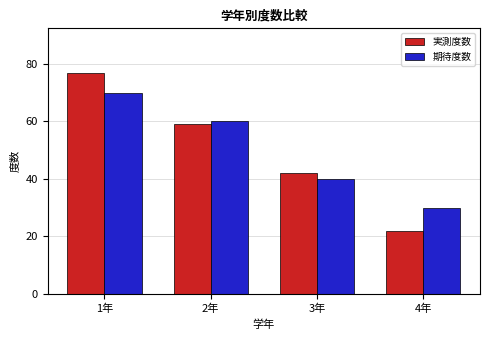

What is the difference between the second highest and second lowest values in the 実測度数 series?

17